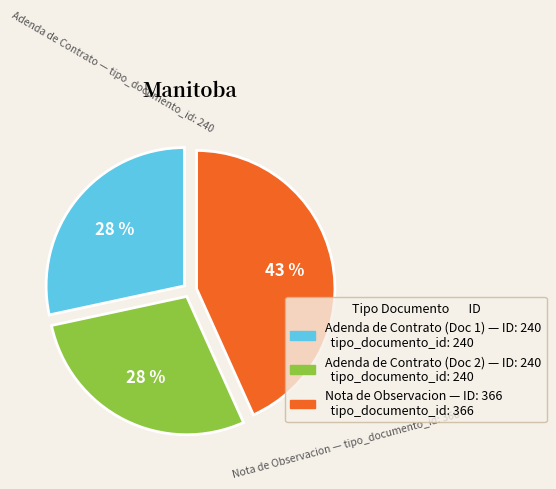

To the nearest percent, what is the difference between the largest and smallest slice percentages?

15%